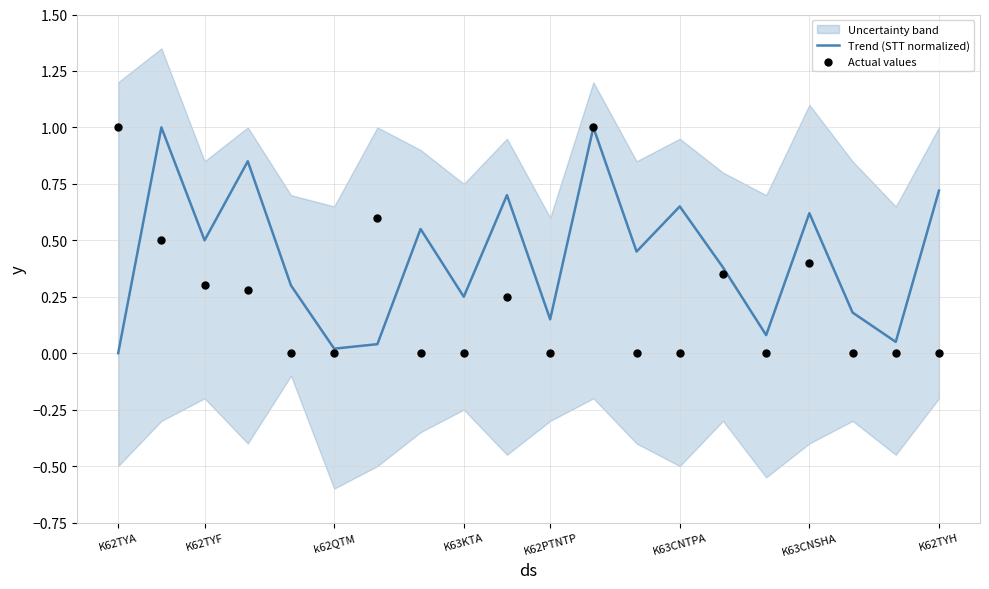

At how many categories does at least one series exceed 0?

20